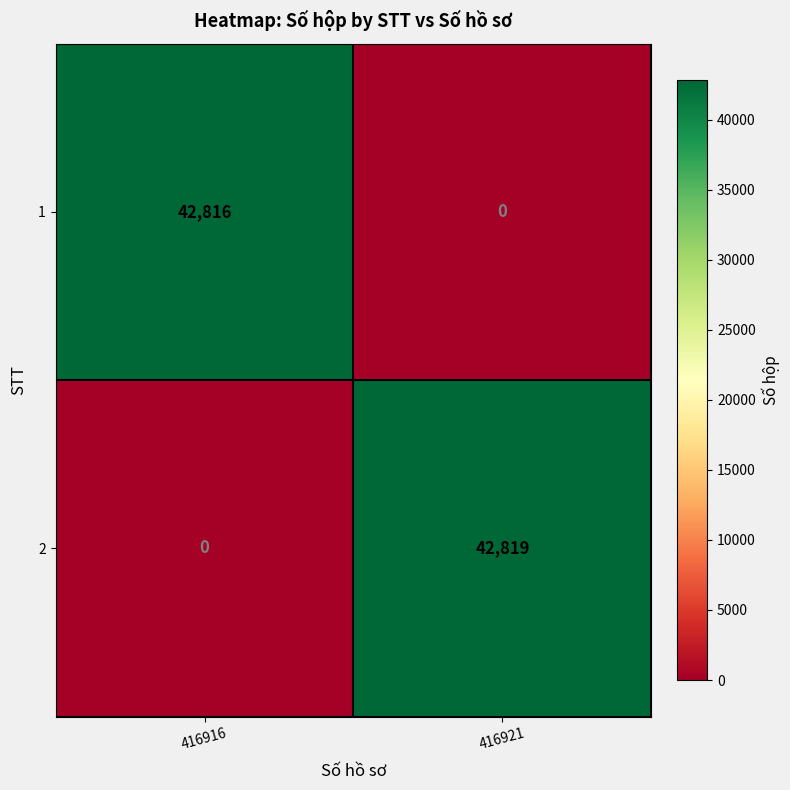

What is the spread (max minus min) of values at 416916?

42816